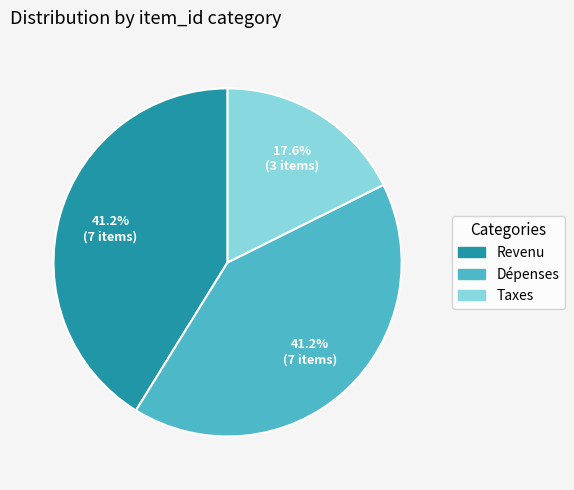

Which category has the smallest portion of the pie?

Taxes